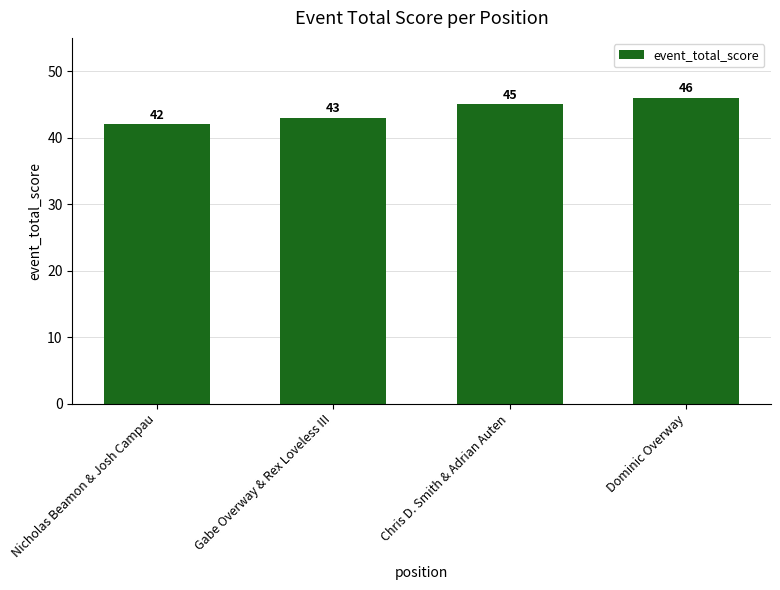

What is the difference between the maximum and second lowest values?

3